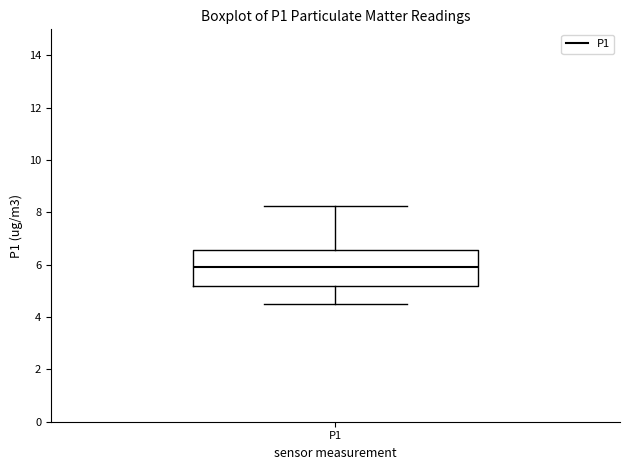

Transcribe this box plot: give where the median line is, the range the box spans, and where the two whiskers end, as read against the y-axis. The values are not printed on the chart, so give them approximately, as read against the axis.

median 6.0, box 5.2 to 6.6, whiskers 4.6 to 8.2